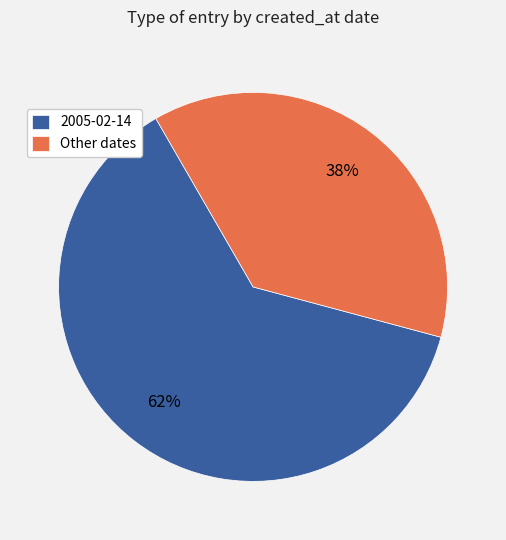

Count the number of slices in the pie.

2